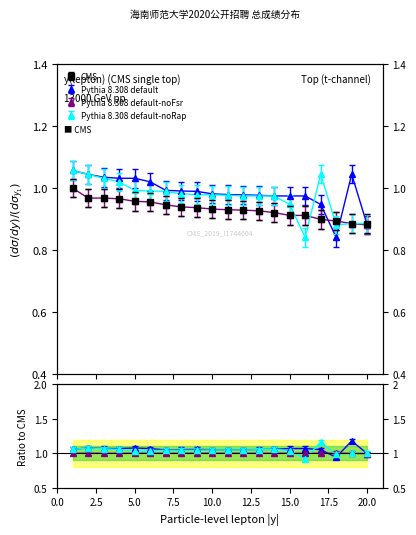

At how many categories does at least one series exceed 1?

8